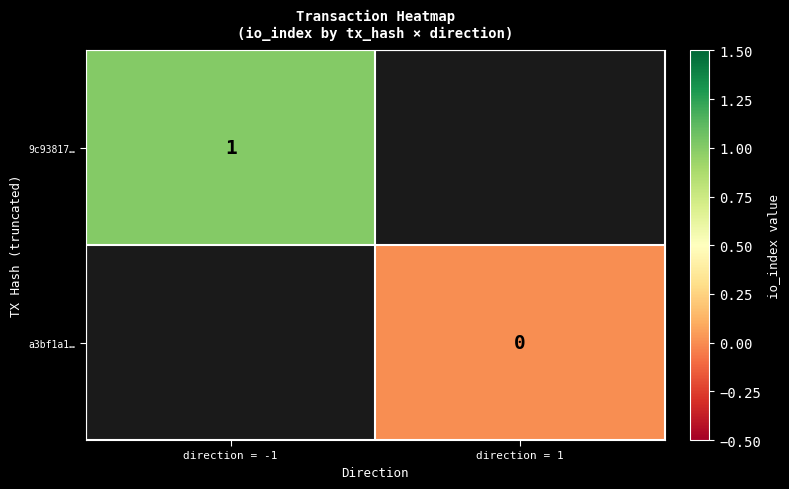

The value of 9c93817… at direction = -1 is 1. True or false?

True